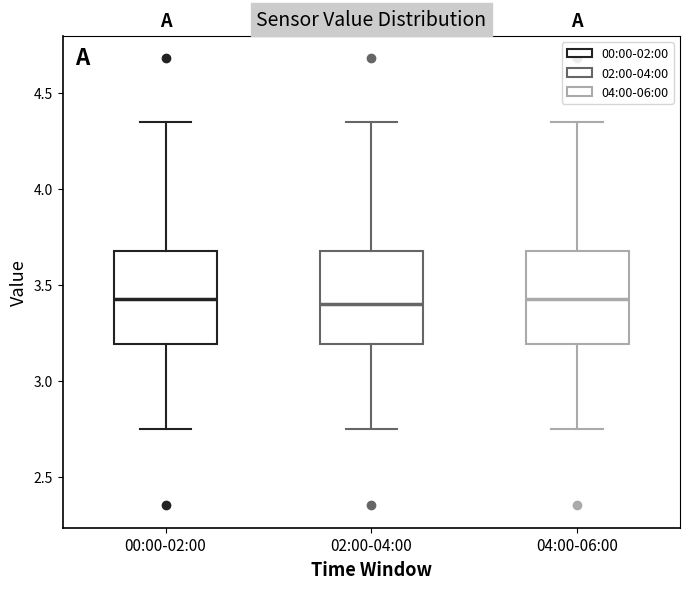

Reading left to right, transcribe this box plot: for each box, give where its median line is, the range the box spans, and where its two whiskers end, as read against the y-axis. The values are not printed on the chart, so give them approximately, as read against the axis.

00:00-02:00: median 3.45, box 3.20 to 3.70, whiskers 2.75 to 4.35
02:00-04:00: median 3.40, box 3.20 to 3.70, whiskers 2.75 to 4.35
04:00-06:00: median 3.45, box 3.20 to 3.70, whiskers 2.75 to 4.35